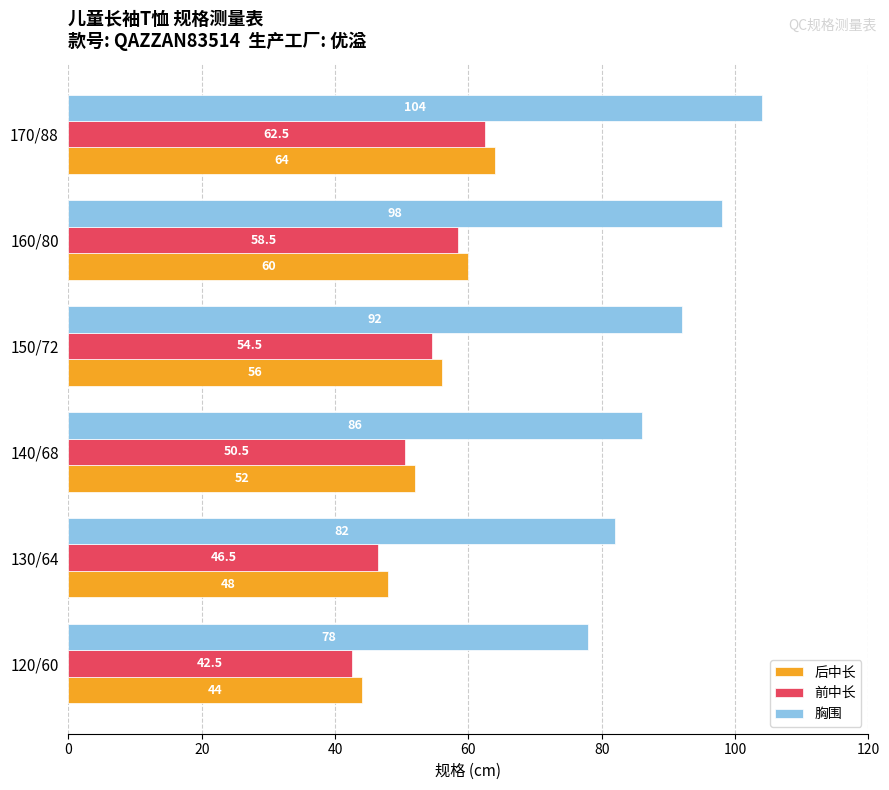

Which series has the largest range (max minus min)?

胸围